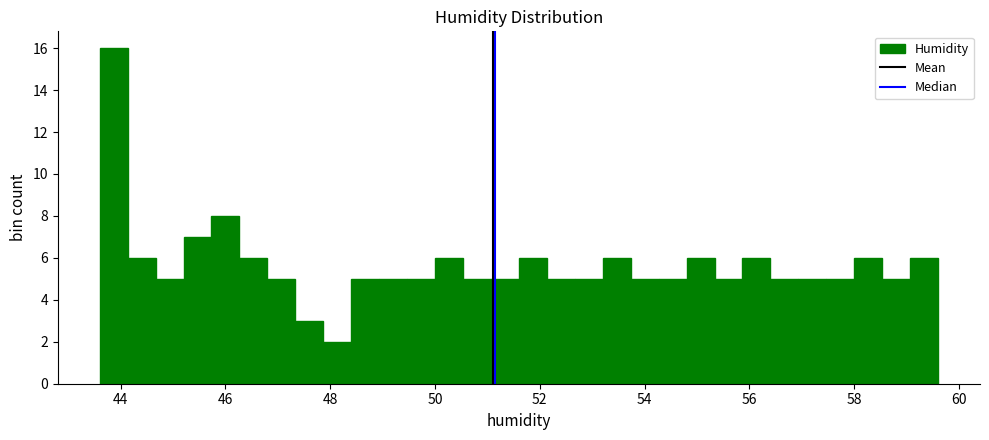

Around what value on the x-axis is the tallest bar? Give the approximate position of its centre, as read against the axis.

43.8